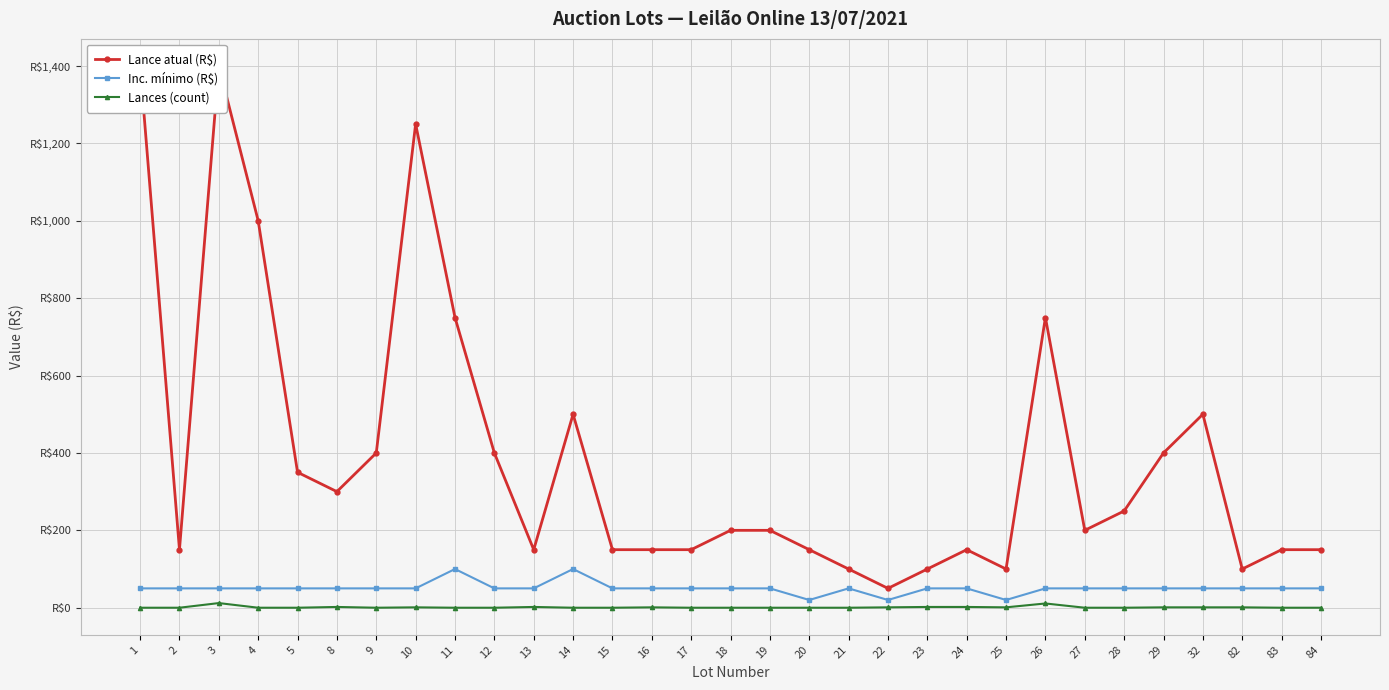

Where does the Lance atual (R$) series first go above 200?

1